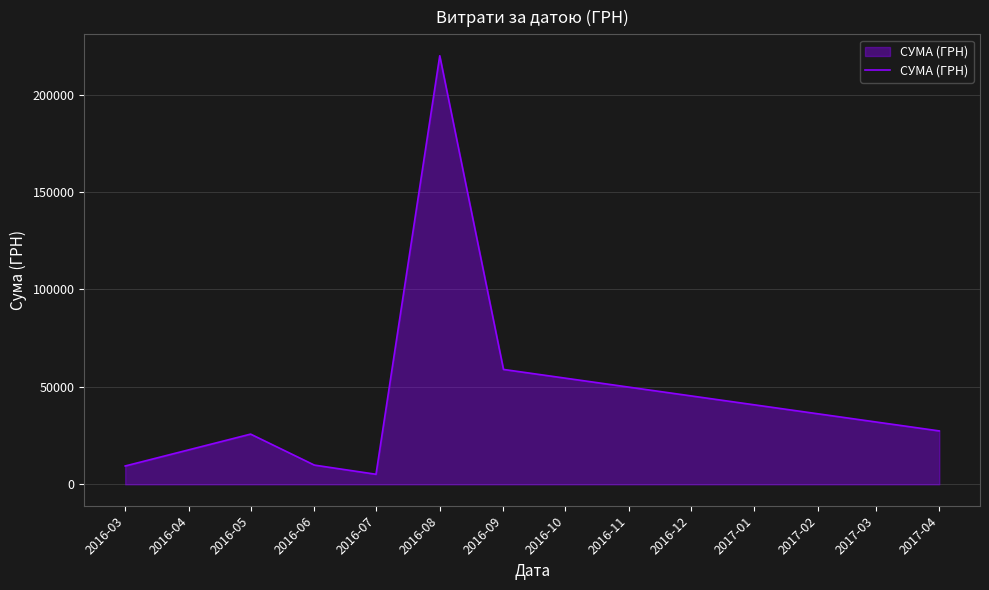

What is the sum of all values?

356523.6